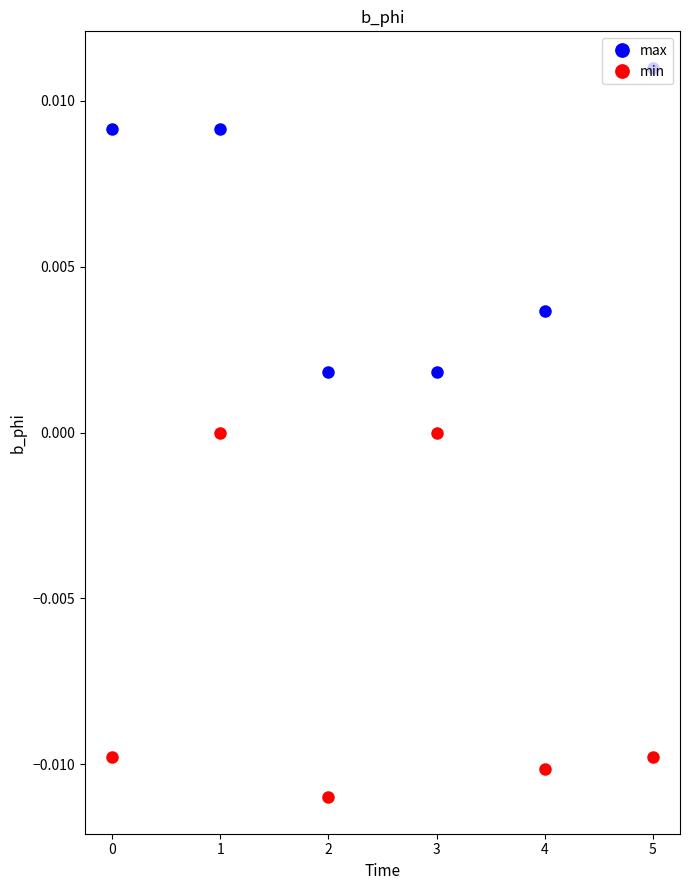

The max series shows 0.0 at 5. True or false?

True